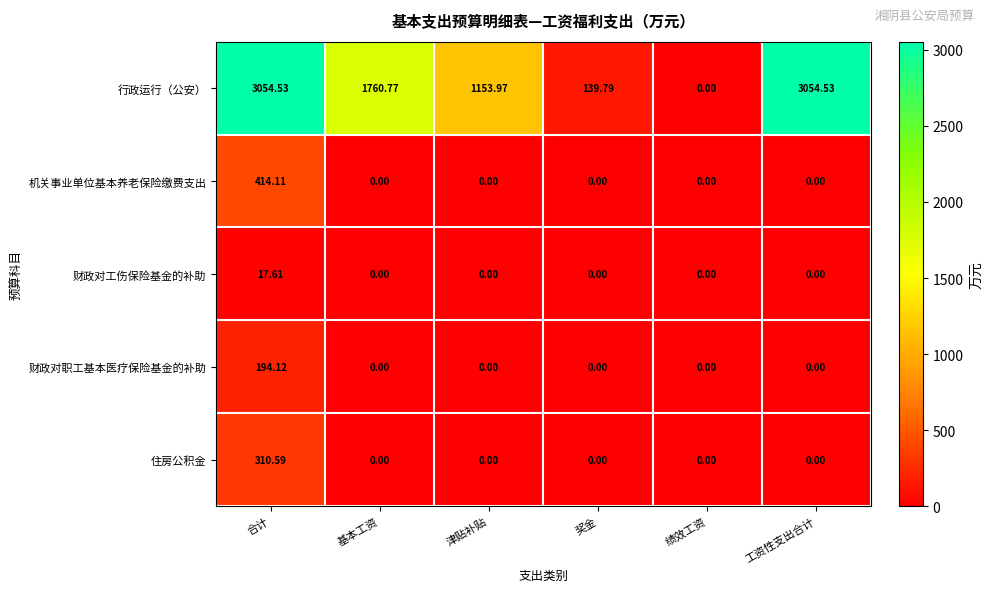

Where is 行政运行（公安） nearest to the value 1527?

基本工资